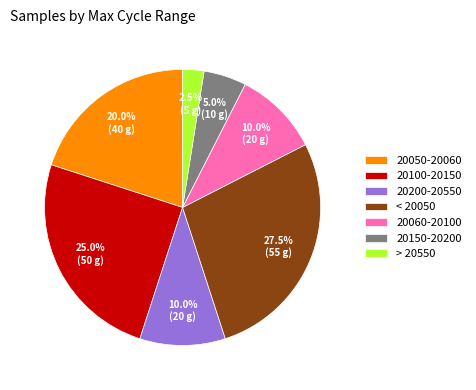

Approximately how many times larger is the value at 20050-20060 compared to 20100-20150?

0.8